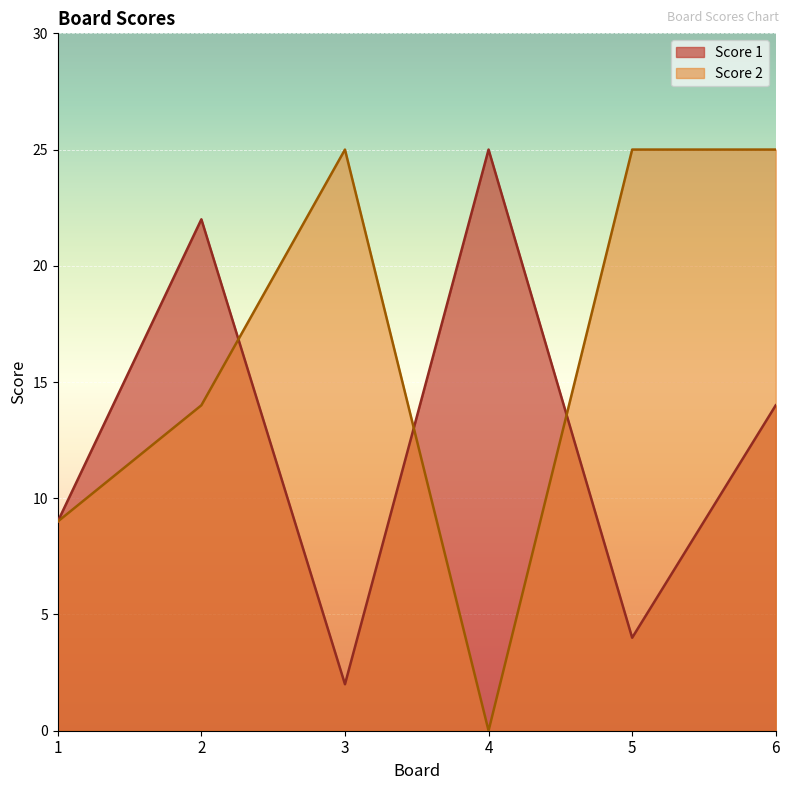

Where does the Score 1 series first go above 14?

2